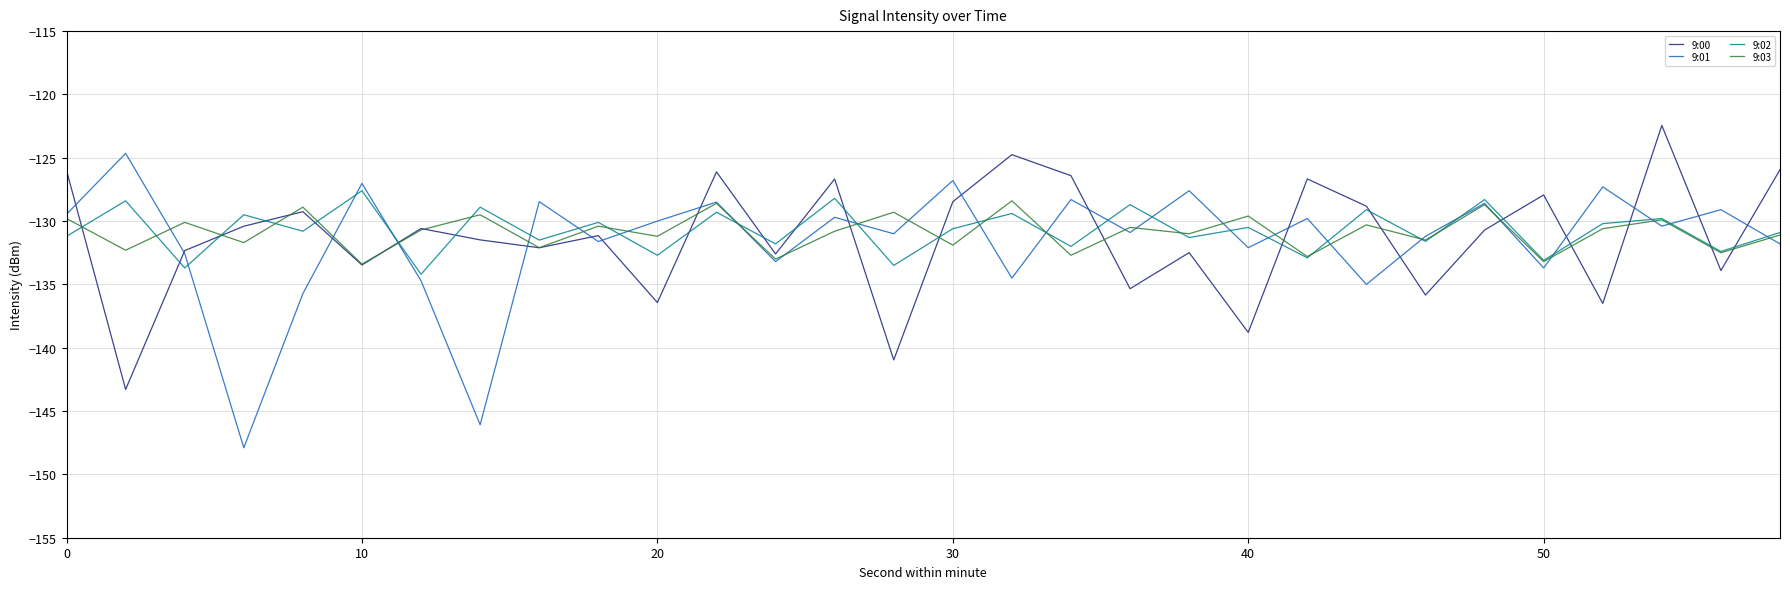

What is the minimum value shown in the chart?

-147.9